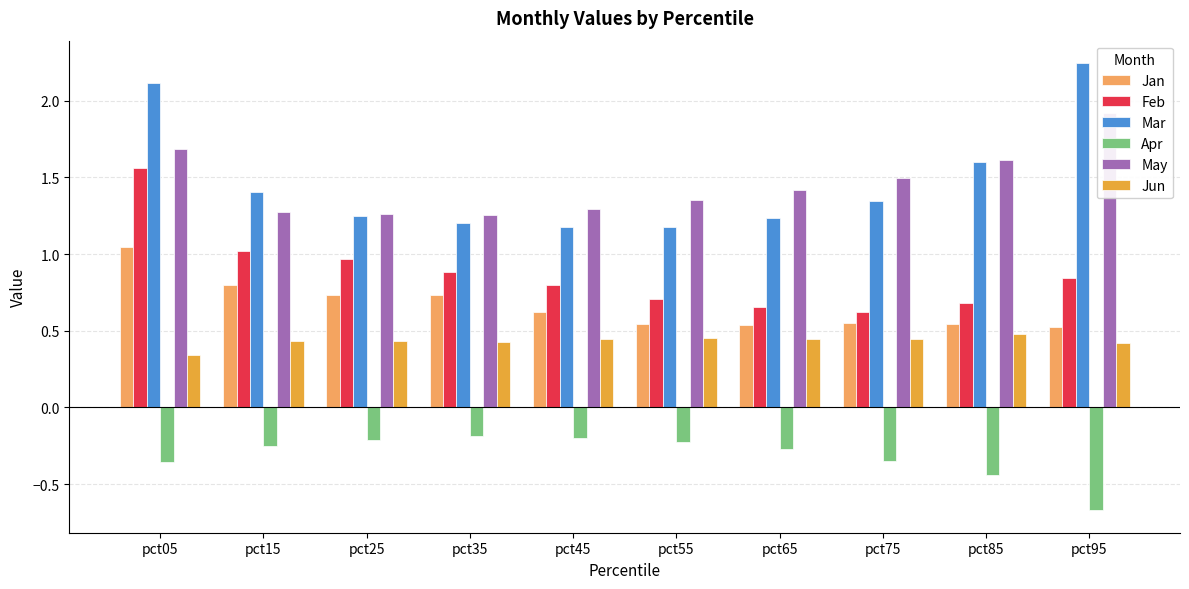

Reading left to right, extract all data points from this chart.

Jan: pct05=1.0	pct15=0.8	pct25=0.7	pct35=0.7	pct45=0.6	pct55=0.5	pct65=0.5	pct75=0.6	pct85=0.5	pct95=0.5
Feb: pct05=1.6	pct15=1.0	pct25=1.0	pct35=0.9	pct45=0.8	pct55=0.7	pct65=0.7	pct75=0.6	pct85=0.7	pct95=0.8
Mar: pct05=2.1	pct15=1.4	pct25=1.3	pct35=1.2	pct45=1.2	pct55=1.2	pct65=1.2	pct75=1.3	pct85=1.6	pct95=2.2
Apr: pct05=-0.4	pct15=-0.3	pct25=-0.2	pct35=-0.2	pct45=-0.2	pct55=-0.2	pct65=-0.3	pct75=-0.3	pct85=-0.4	pct95=-0.7
May: pct05=1.7	pct15=1.3	pct25=1.3	pct35=1.3	pct45=1.3	pct55=1.4	pct65=1.4	pct75=1.5	pct85=1.6	pct95=1.9
Jun: pct05=0.3	pct15=0.4	pct25=0.4	pct35=0.4	pct45=0.4	pct55=0.5	pct65=0.4	pct75=0.4	pct85=0.5	pct95=0.4